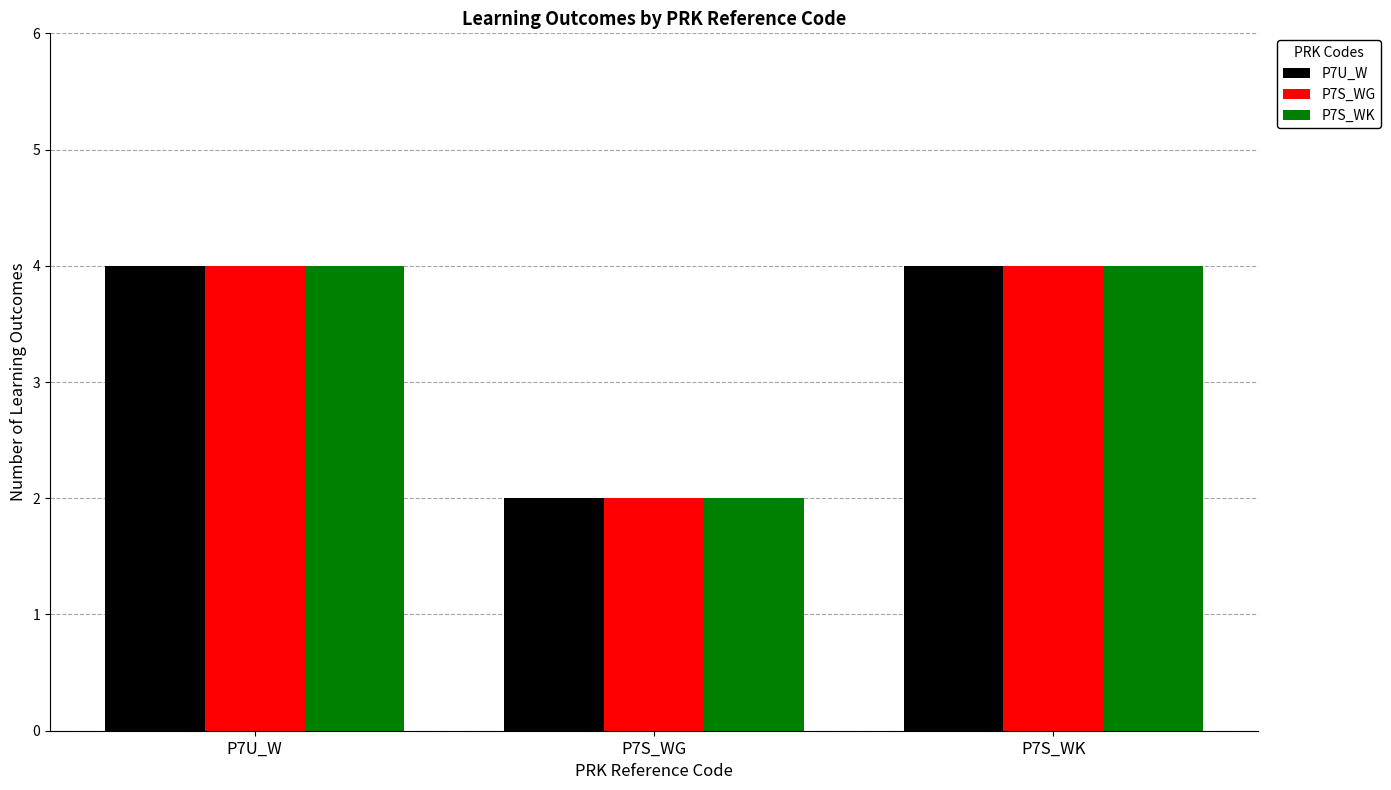

What is the greatest value displayed?

4